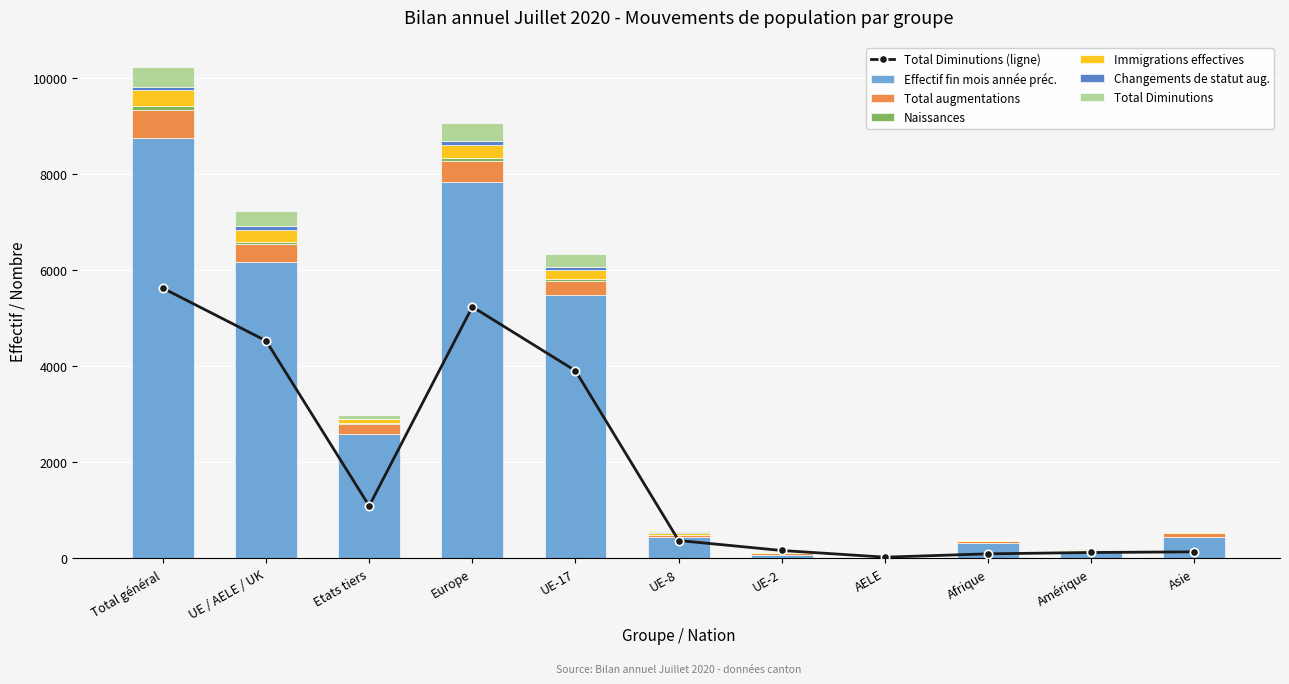

What is the label of the 6th bar from the right?

UE-8